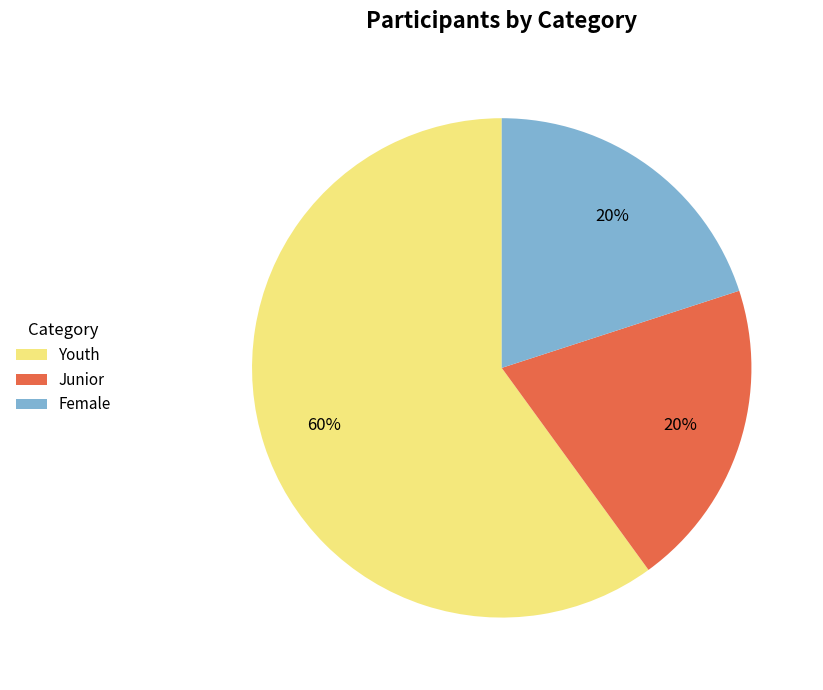

How many slices are in this pie chart?

3